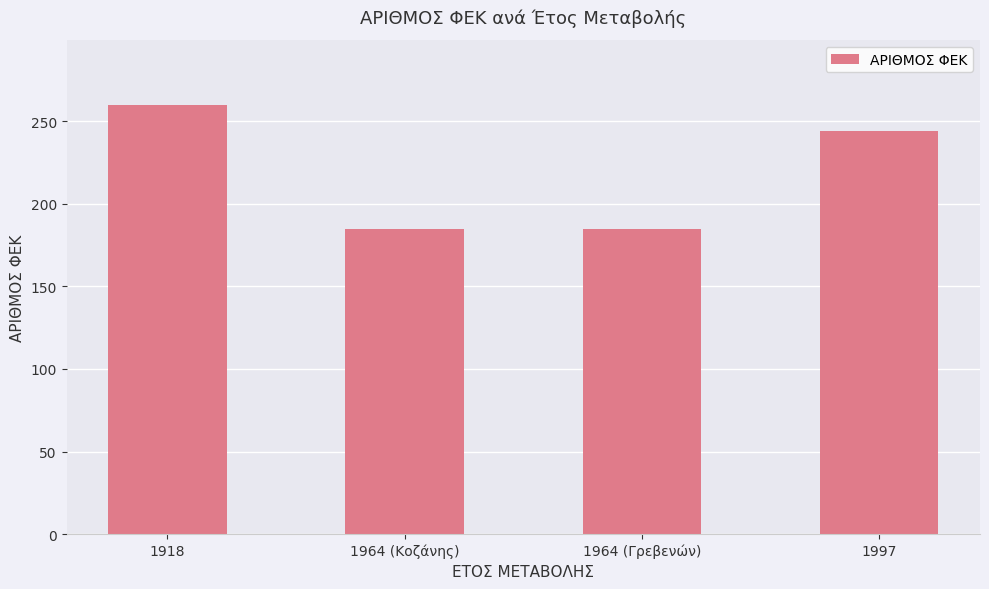

Where does the data first go above 244?

1918